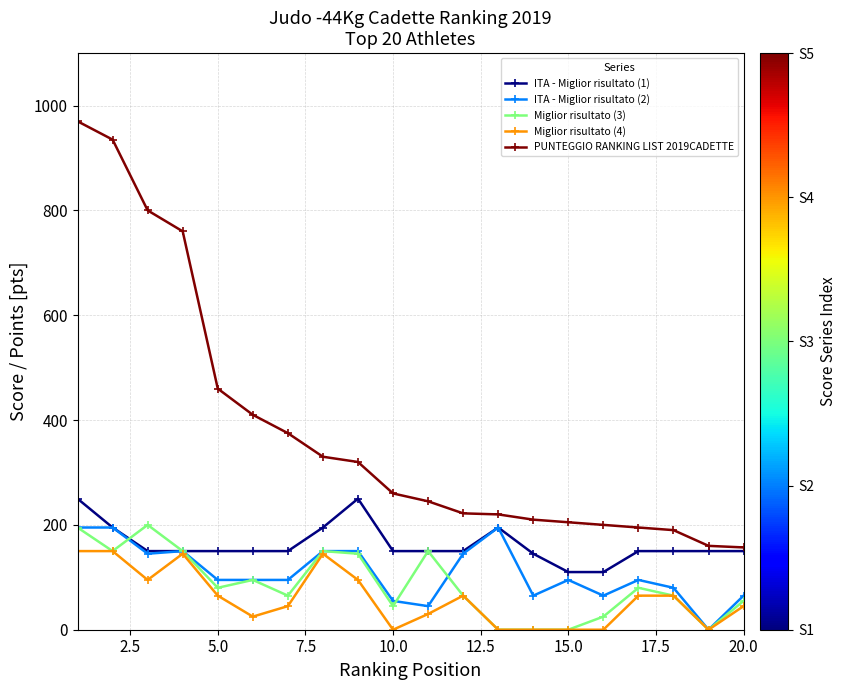

At how many categories does at least one series exceed 424?

5